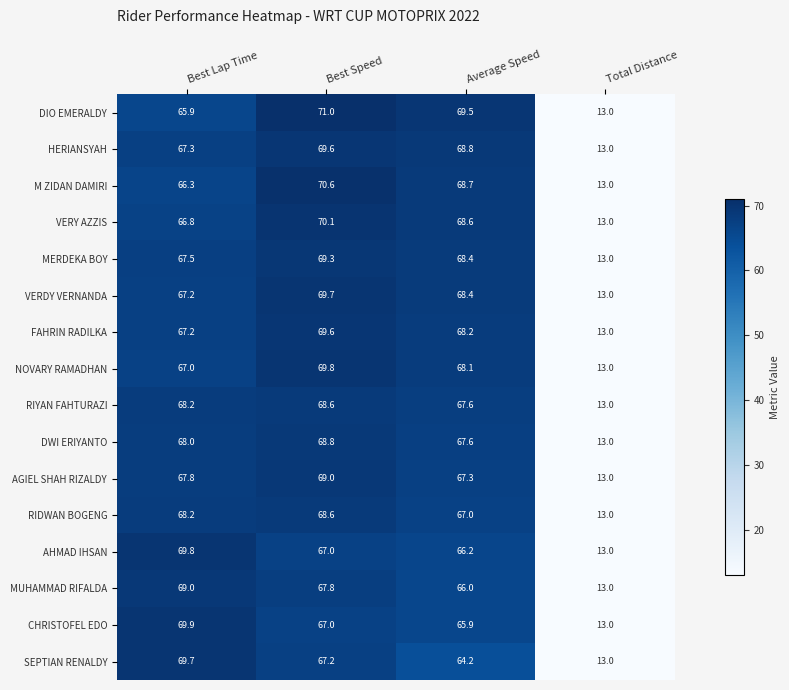

True or false: SEPTIAN RENALDY has a value of 19.2 at Total Distance.

False